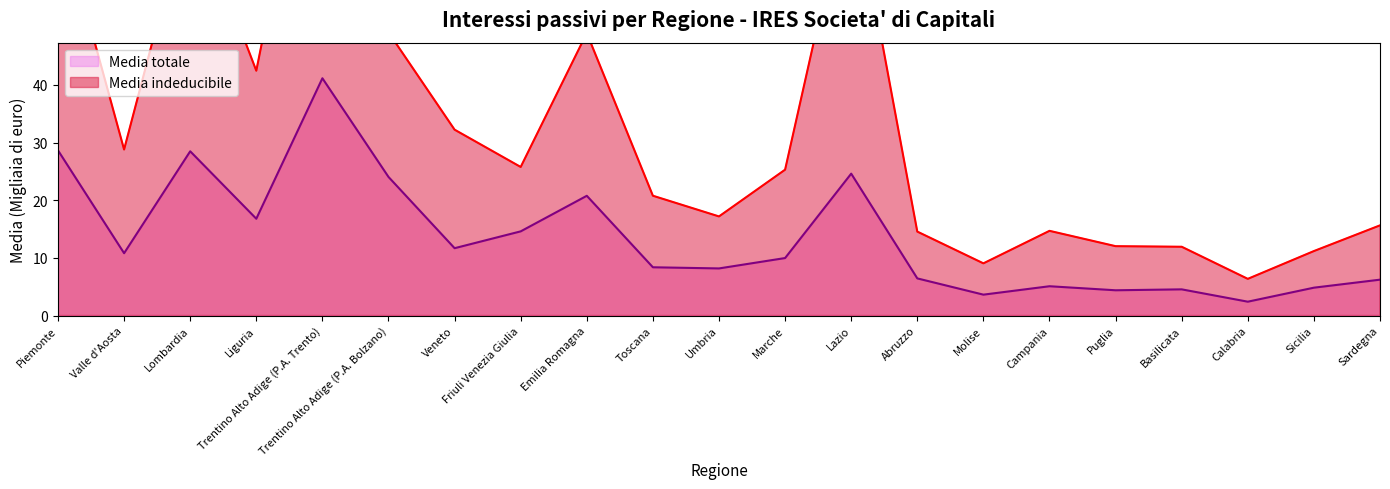

The Media totale series shows 3.6 at Umbria. True or false?

False